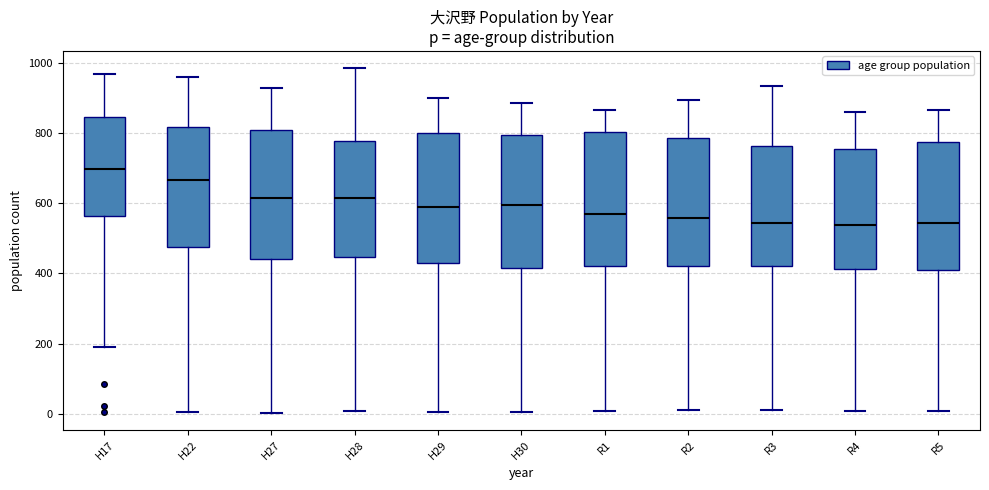

Where does the lower whisker of the box for R5 end on the y-axis? The values are not printed on the chart, so give them approximately, as read against the axis.

0